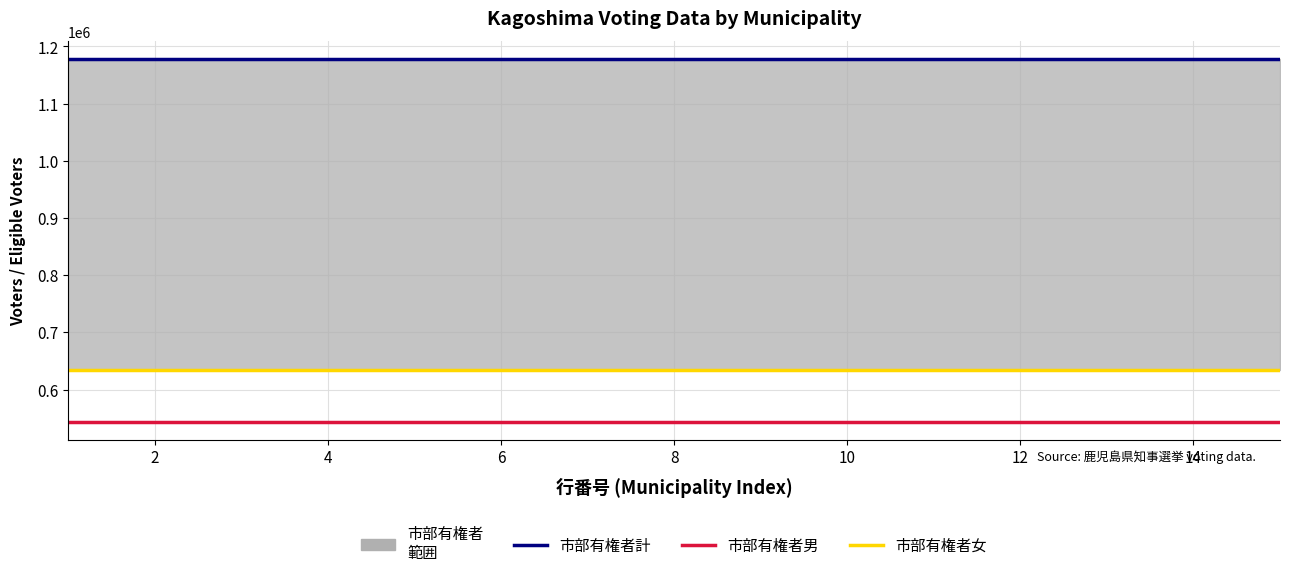

Which series has the widest spread of values?

市部有権者計